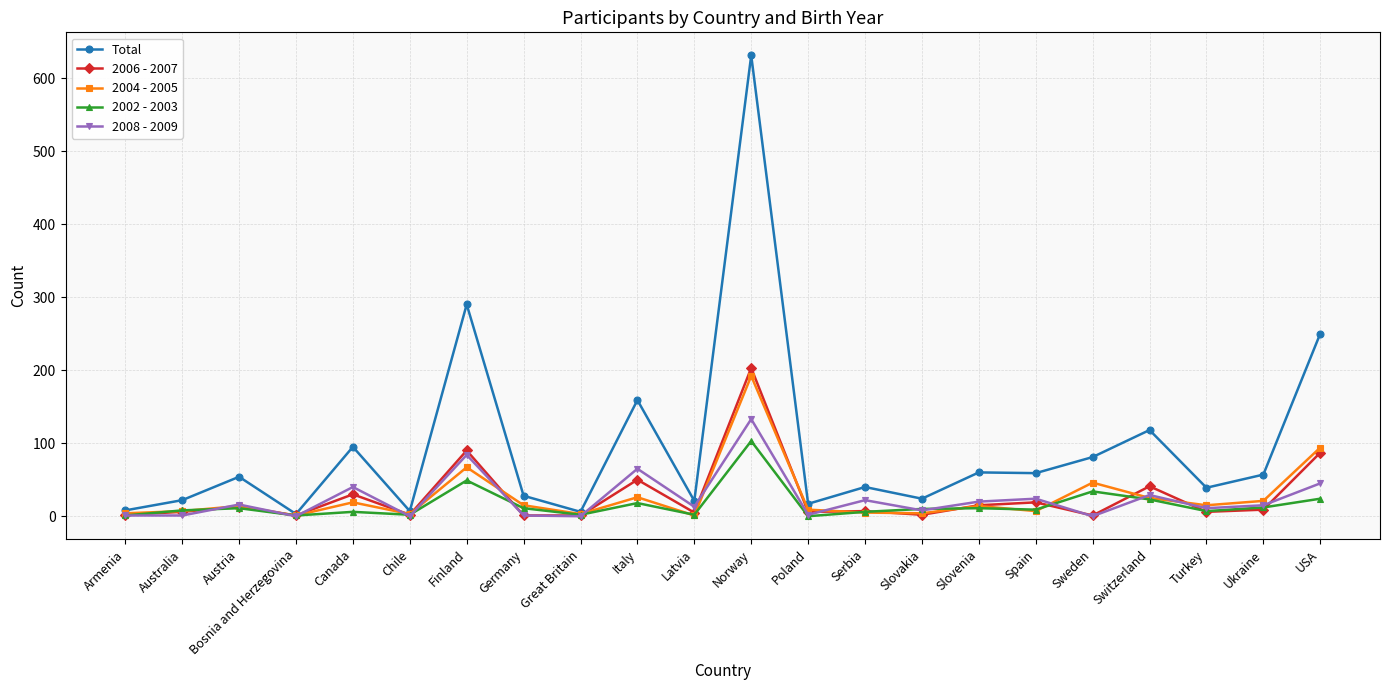

True or false: 2006 - 2007 has more than 0 points higher than both neighbors.

True